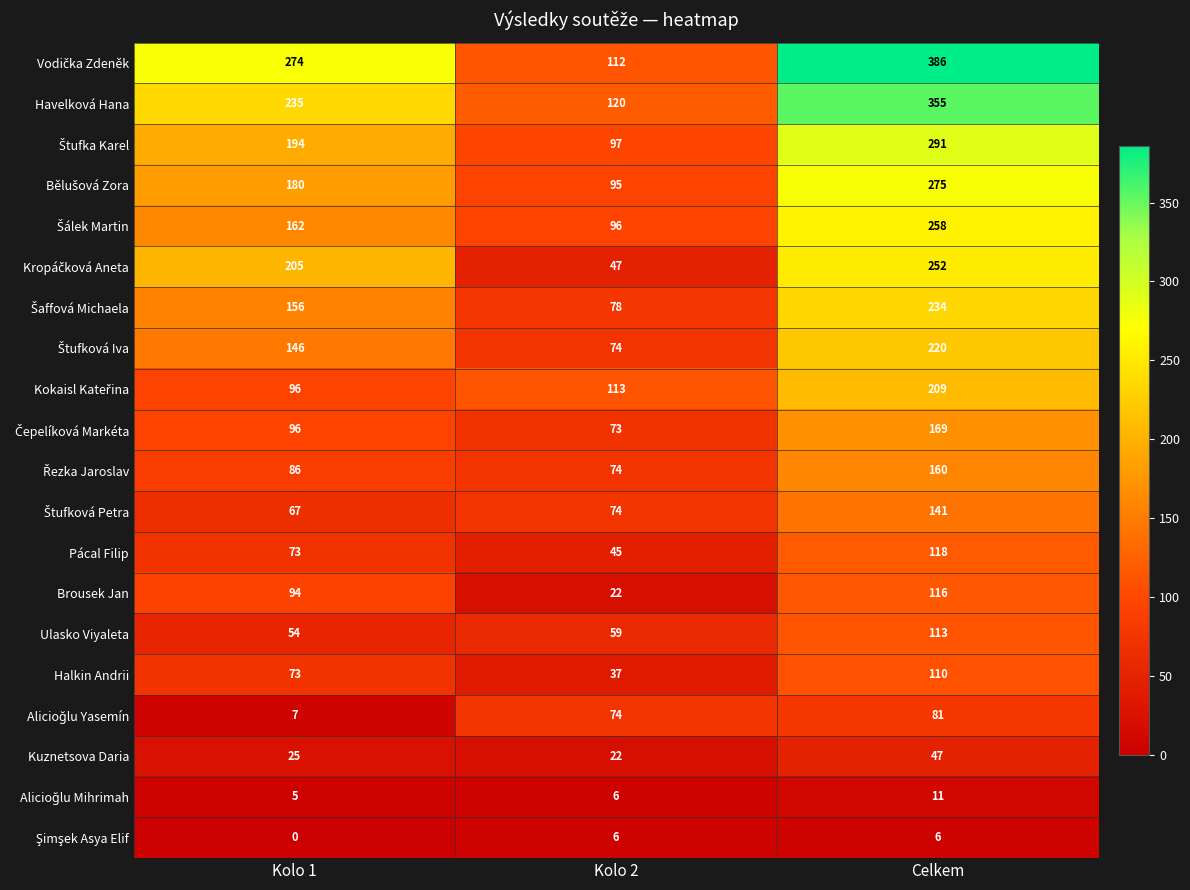

What is the sum of the Brousek Jan values at Kolo 1 and Celkem?

210